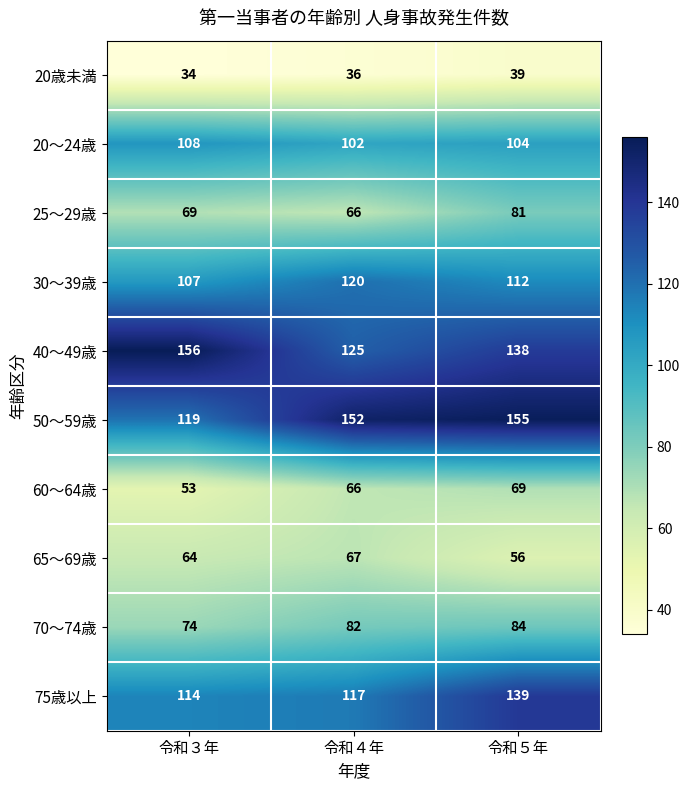

At 令和３年, list the series in order from smallest to largest.

20歳未満, 60～64歳, 65～69歳, 25～29歳, 70～74歳, 30～39歳, 20～24歳, 75歳以上, 50～59歳, 40～49歳